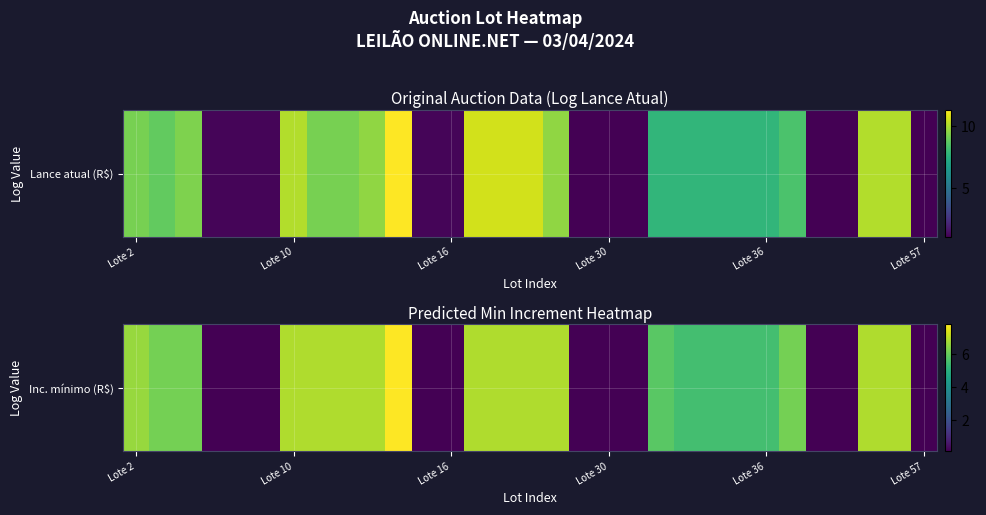

At which label is the value closest to 3?

21